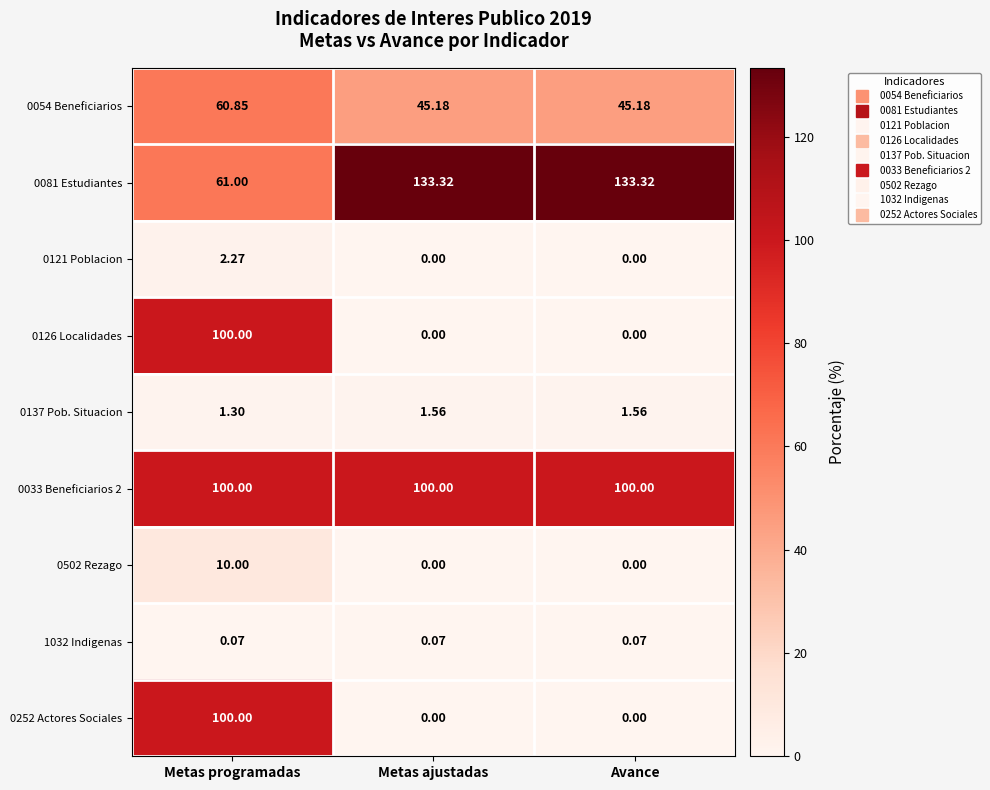

What is the difference between the highest and lowest values at Metas ajustadas?

133.3